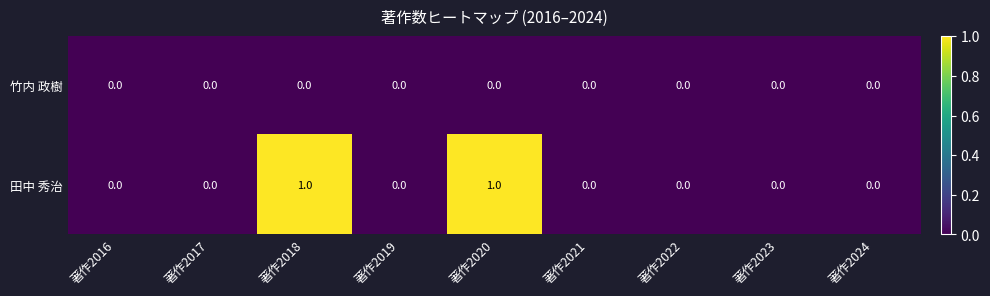

Count the 田中 秀治 values in the range 0 to 1.

9